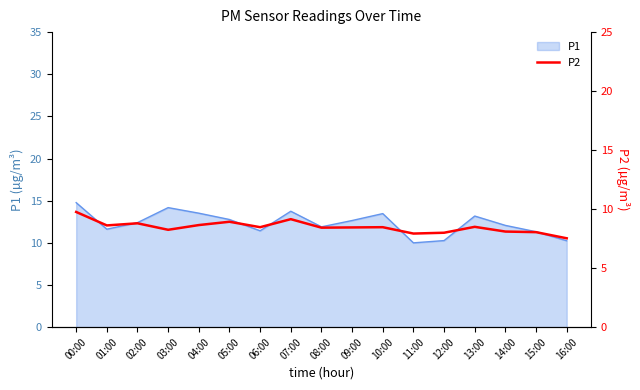

True or false: the data shows 8.4 at 09:00.

True